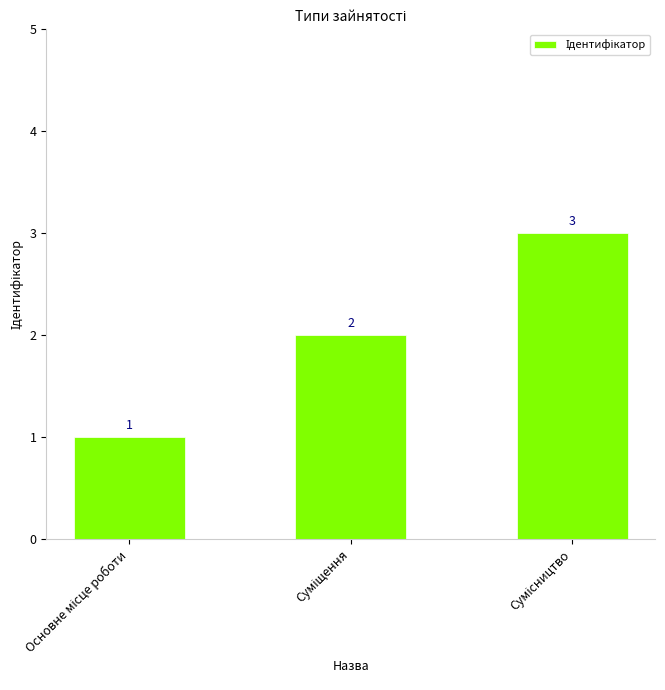

What is the sum of all values?

6